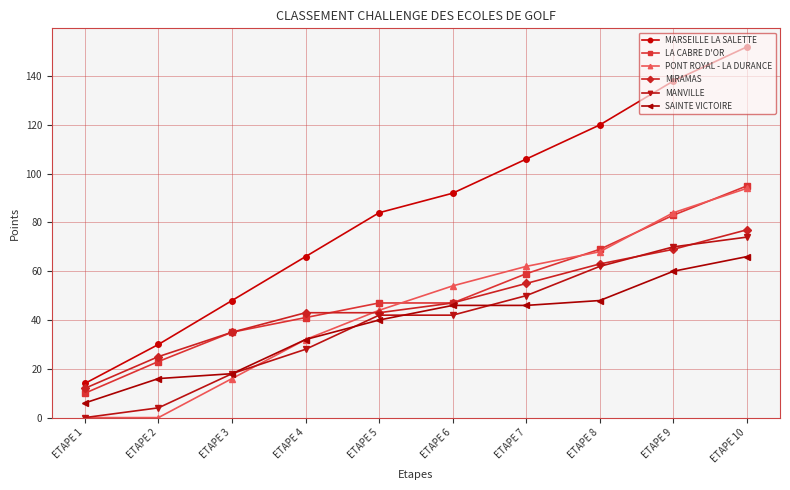

List the labels in order of MARSEILLE LA SALETTE value, smallest first.

ETAPE 1, ETAPE 2, ETAPE 3, ETAPE 4, ETAPE 5, ETAPE 6, ETAPE 7, ETAPE 8, ETAPE 9, ETAPE 10